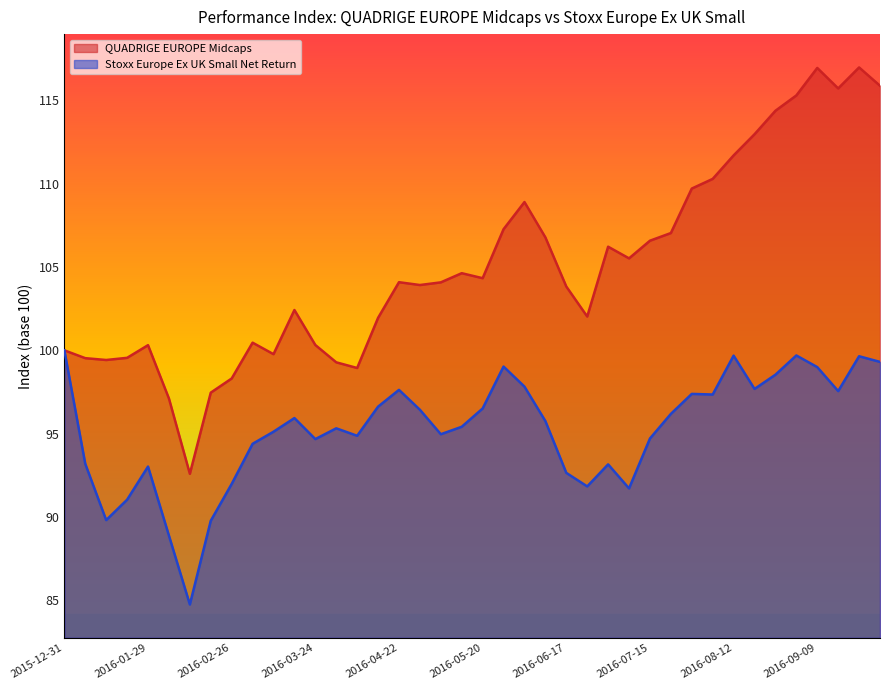

At how many categories does at least one series exceed 106?

16